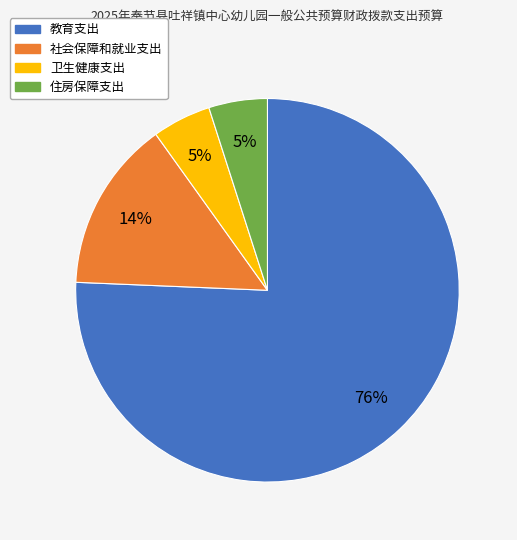

The 住房保障支出 slice represents 5% of the pie. True or false?

True